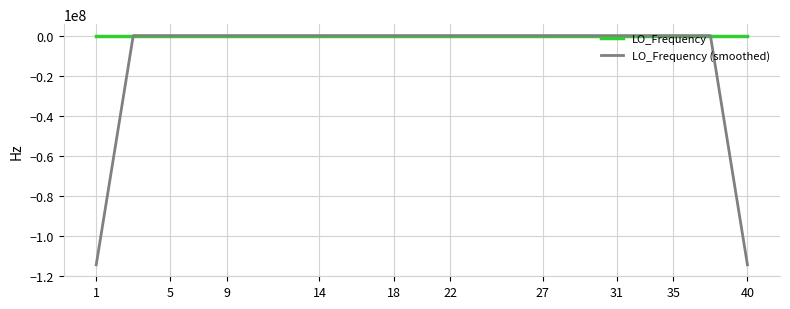

What is the minimum value shown in the chart?

-114418801.4